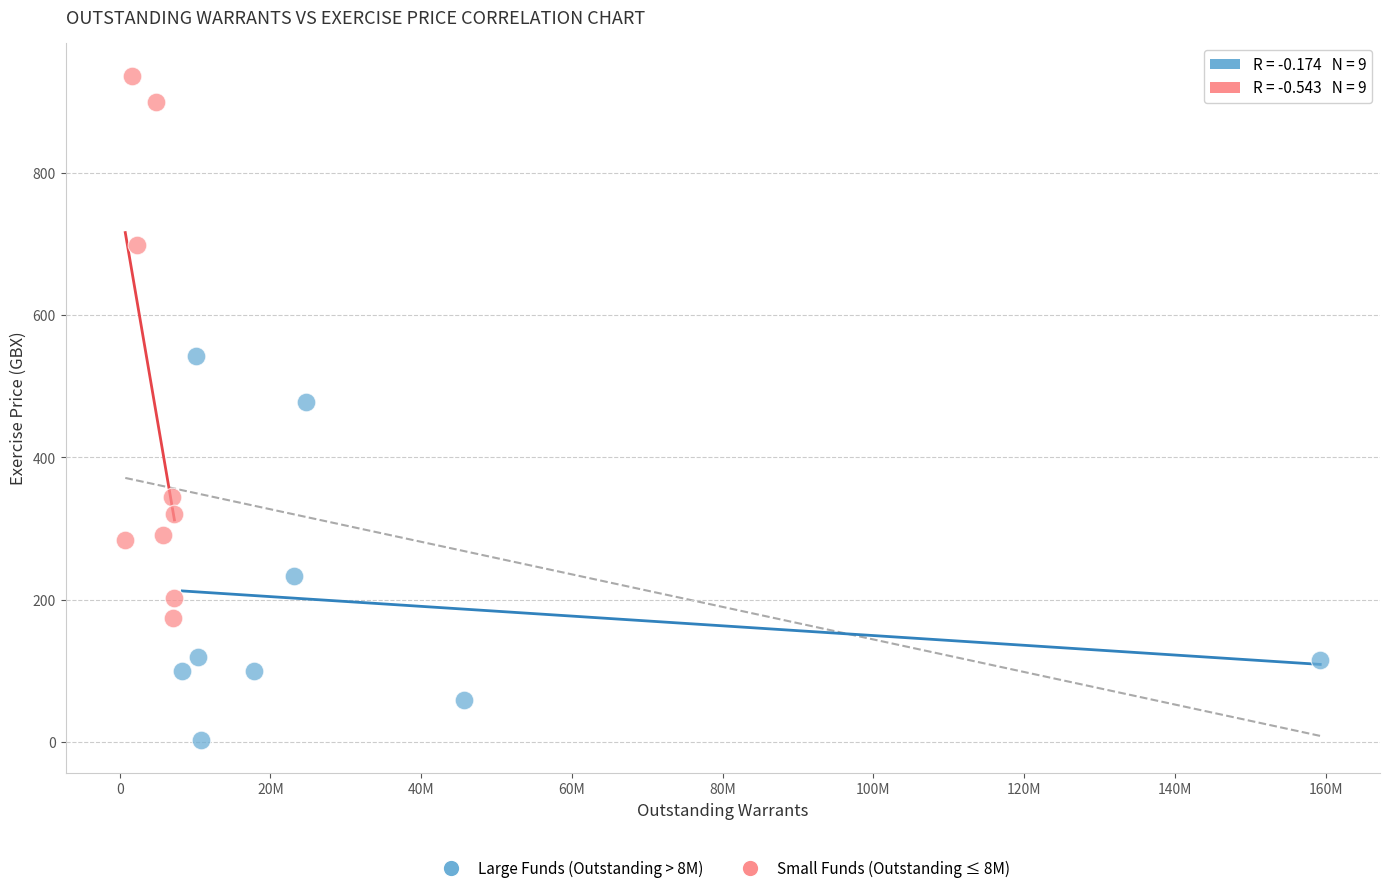

What are all the series names shown in the legend?

Large Funds (Outstanding > 8M), Small Funds (Outstanding ≤ 8M)